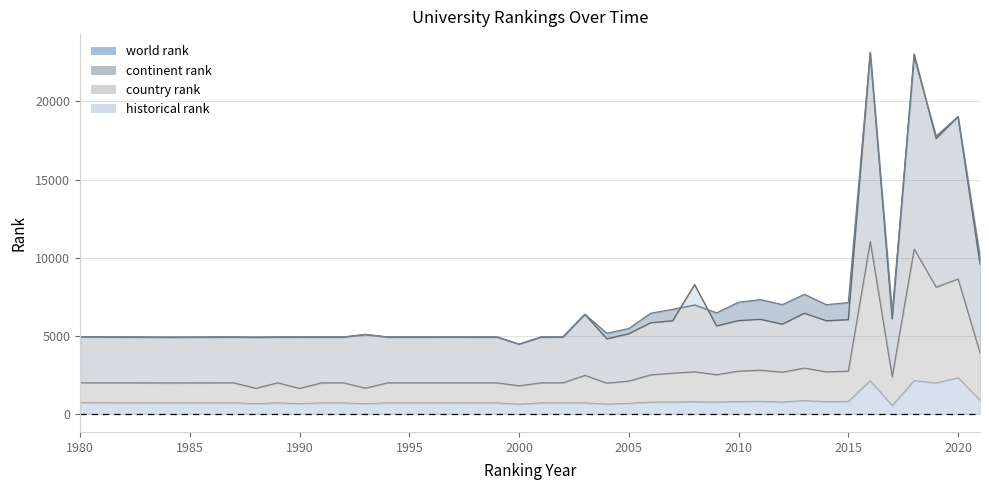

How many data points in continent rank are above 1989?

18